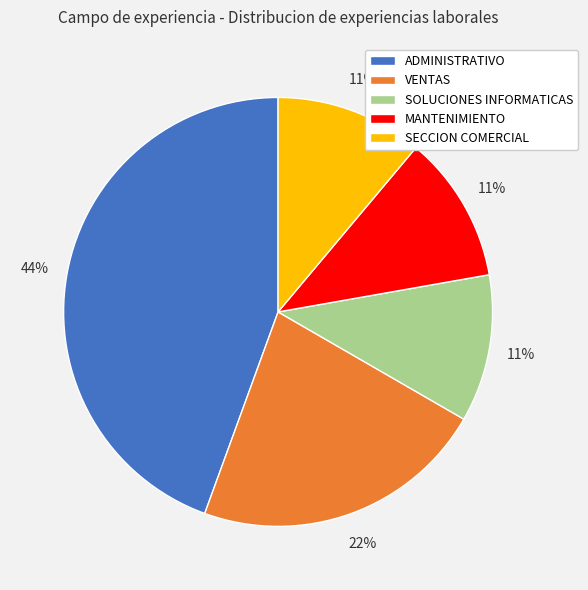

To the nearest percent, what percentage of the pie is VENTAS?

22%